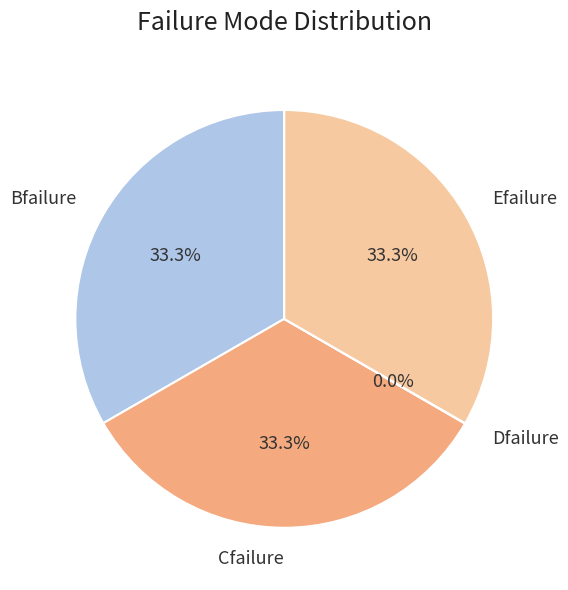

Approximately how many times larger is the value at Cfailure compared to Efailure?

1.0